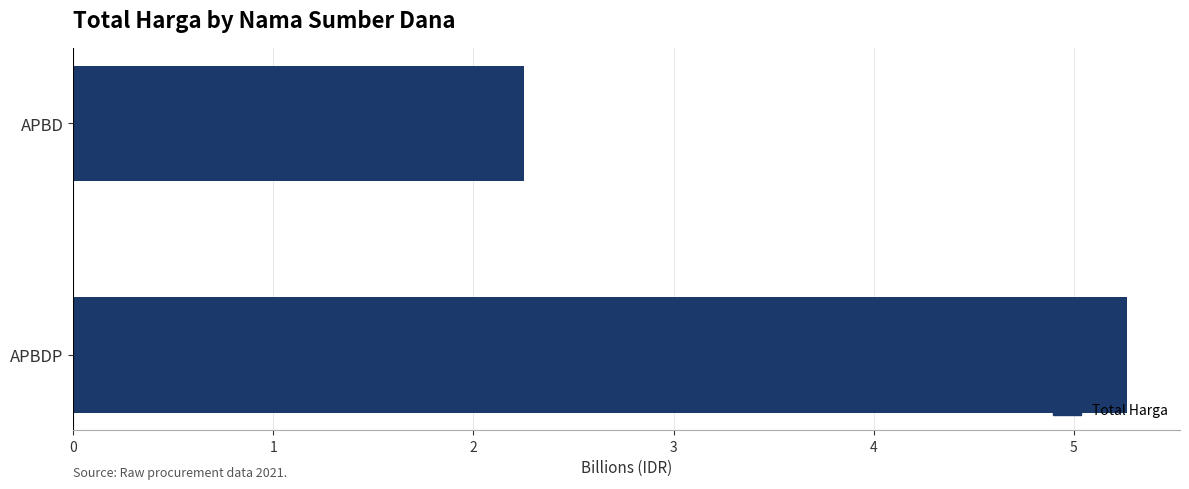

How many bars are there in total?

2